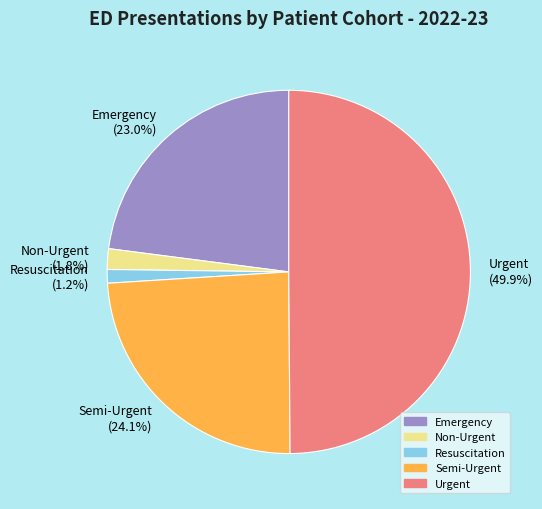

What percentage is the Resuscitation slice, to the nearest percent?

1%